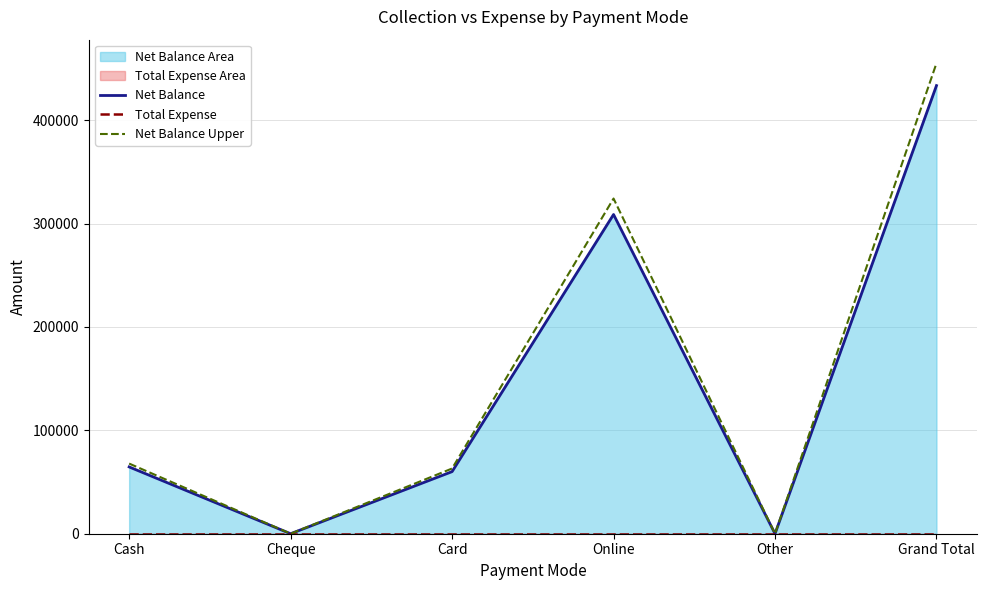

Which has a higher value, Card or Cash?

Cash